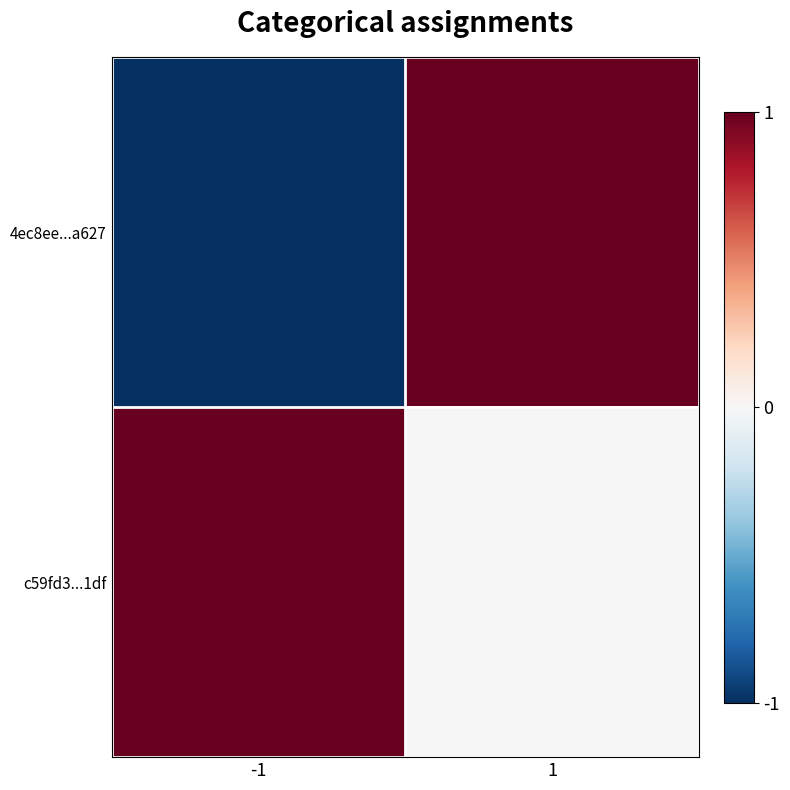

Which series has the largest range (max minus min)?

4ec8ee...a627